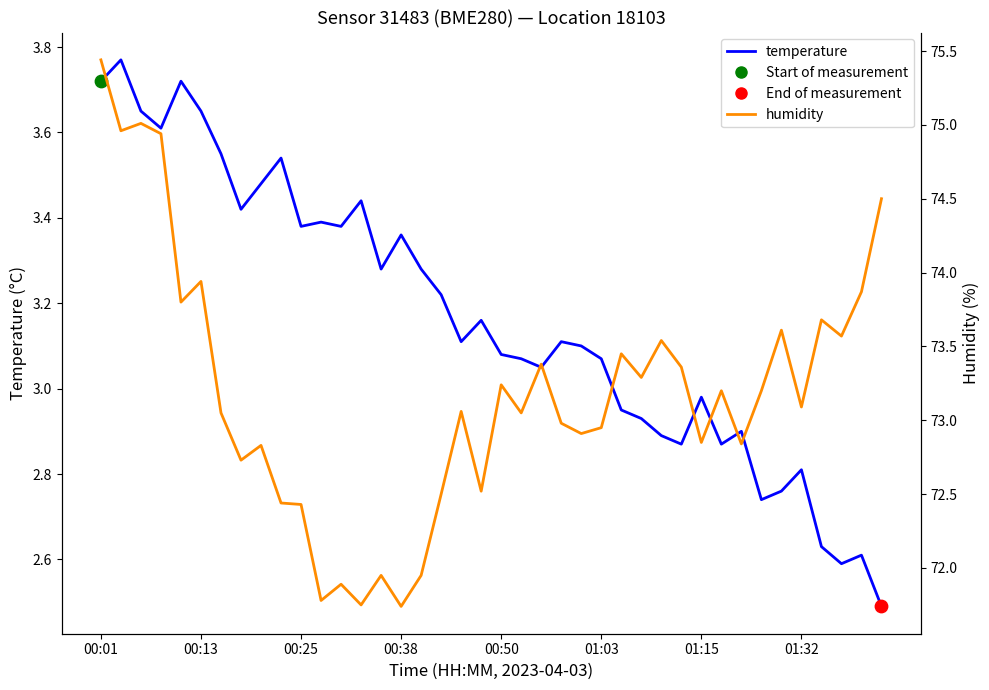

At how many categories does at least one series exceed 38?

40